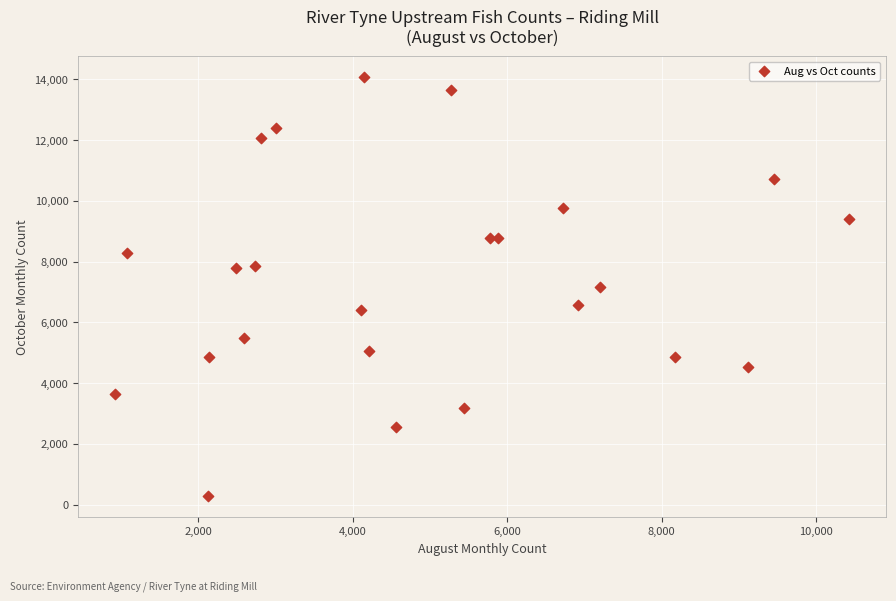

Count the number of points in this scatter plot.

24